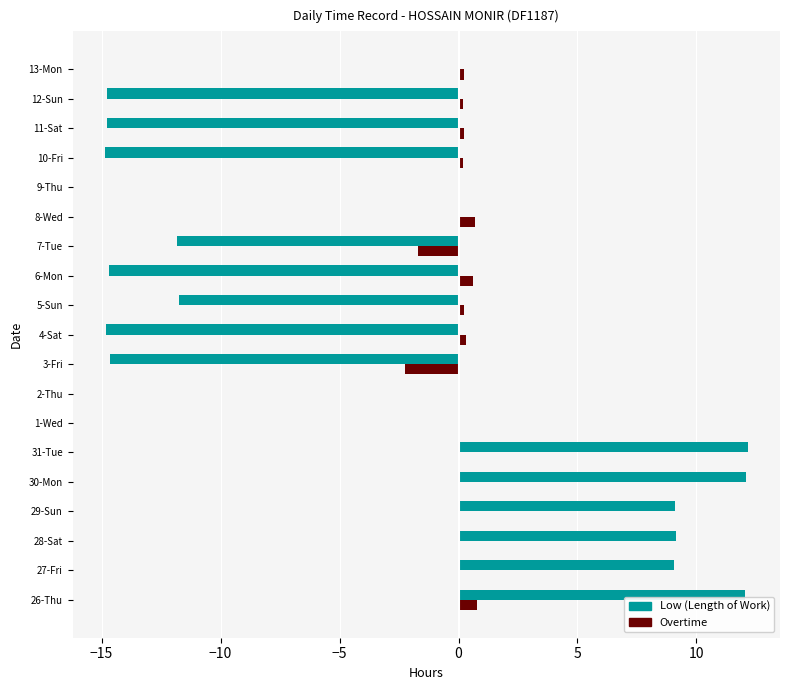

What is the highest value of the Overtime series?

0.8